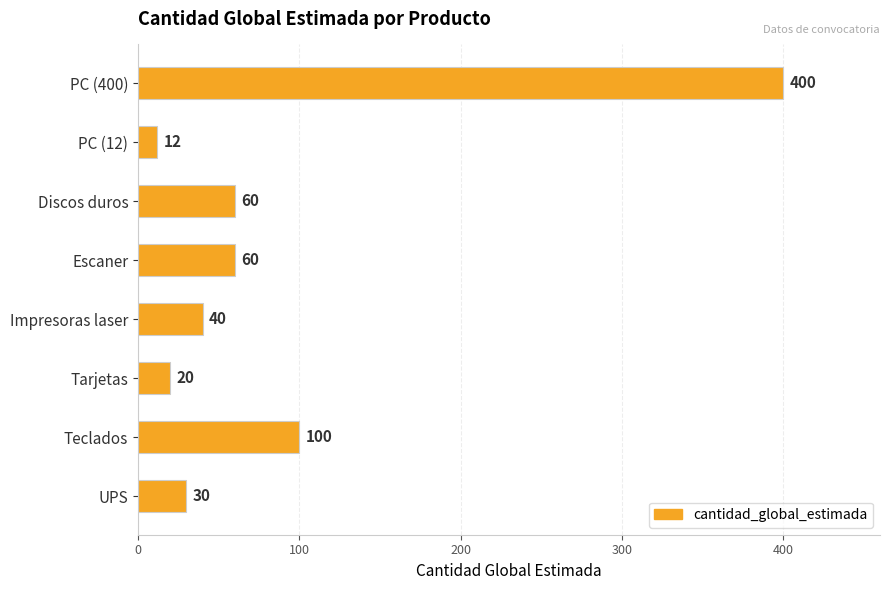

What is the smallest value displayed?

12